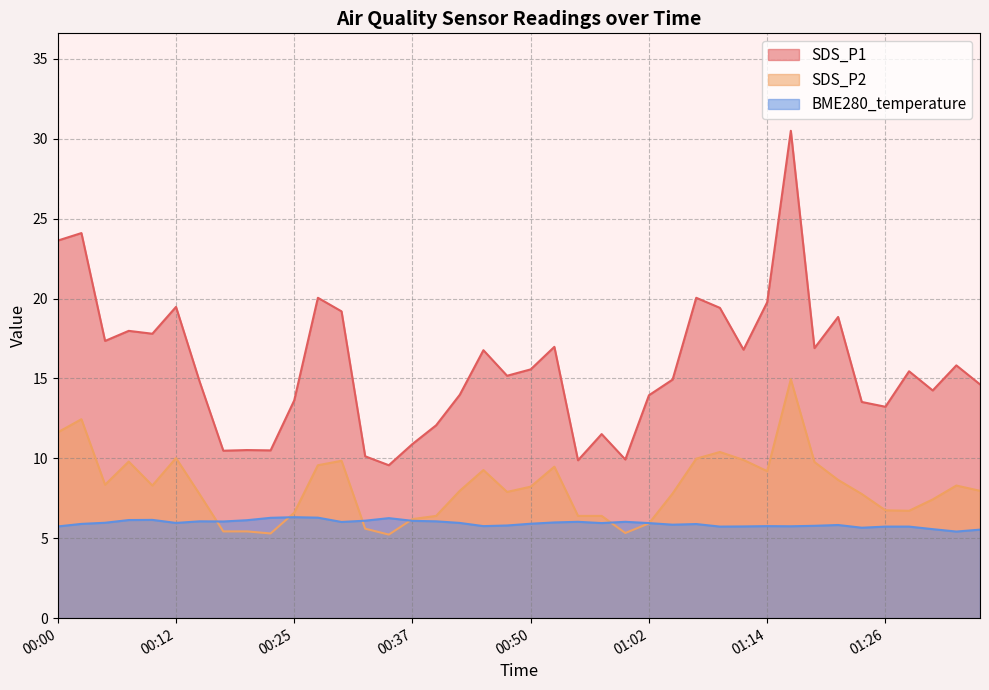

What is the label of the 36th point from the right?

00:10